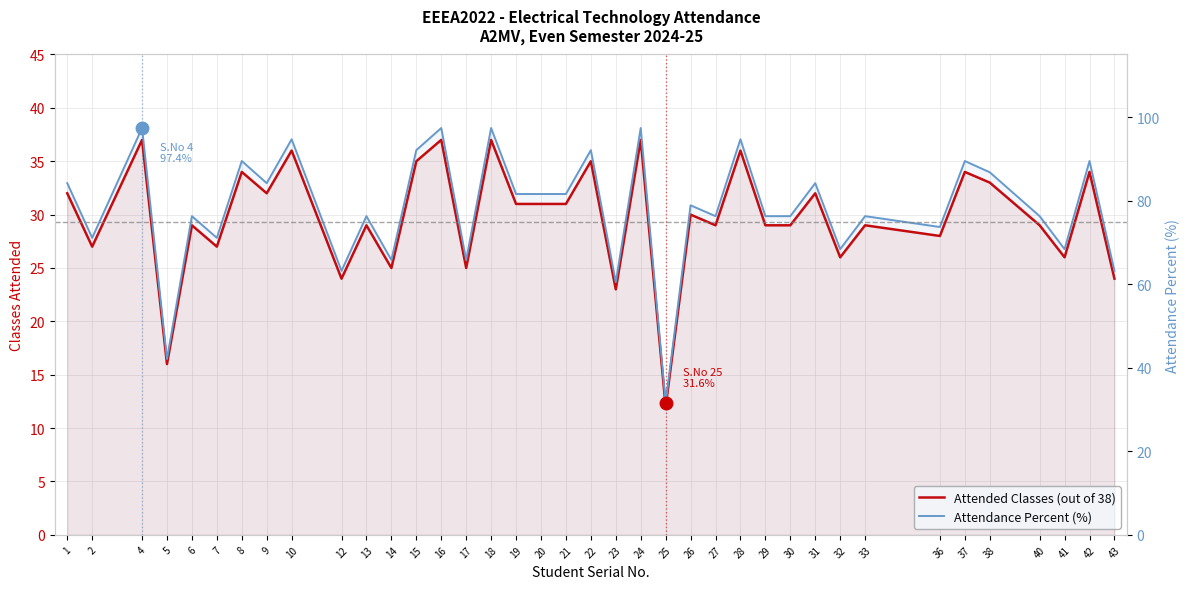

Does the chart display data point markers on the line(s)?

No